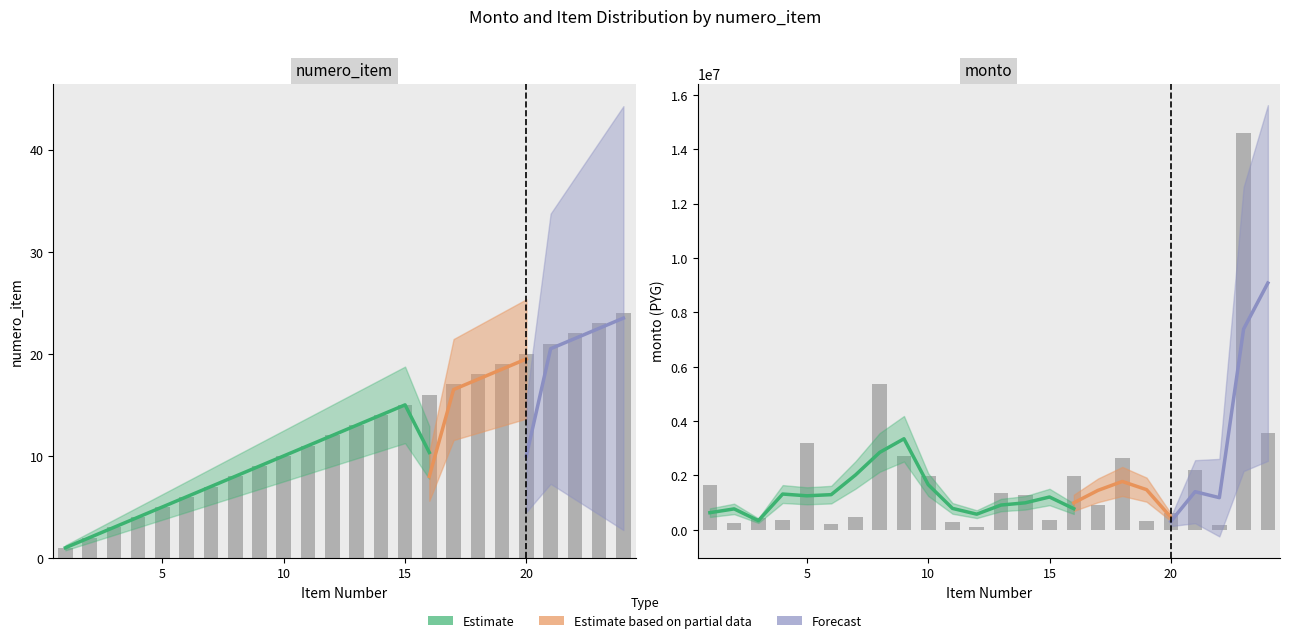

Reading left to right, extract all data points from this chart.

numero_item: 1	2	3	4	5	6	7	8	9	10	11	12	13	14	15	16	17	18	19	20	21	22	23	24
monto: 1650000	243900	417820	350000	3183330	223670	476670	5349960	2722500	1980000	285163	100900	1344000	1291290	346500	1986600	920000	2640400	315646	616000	2191200	177128	14598550	3565120